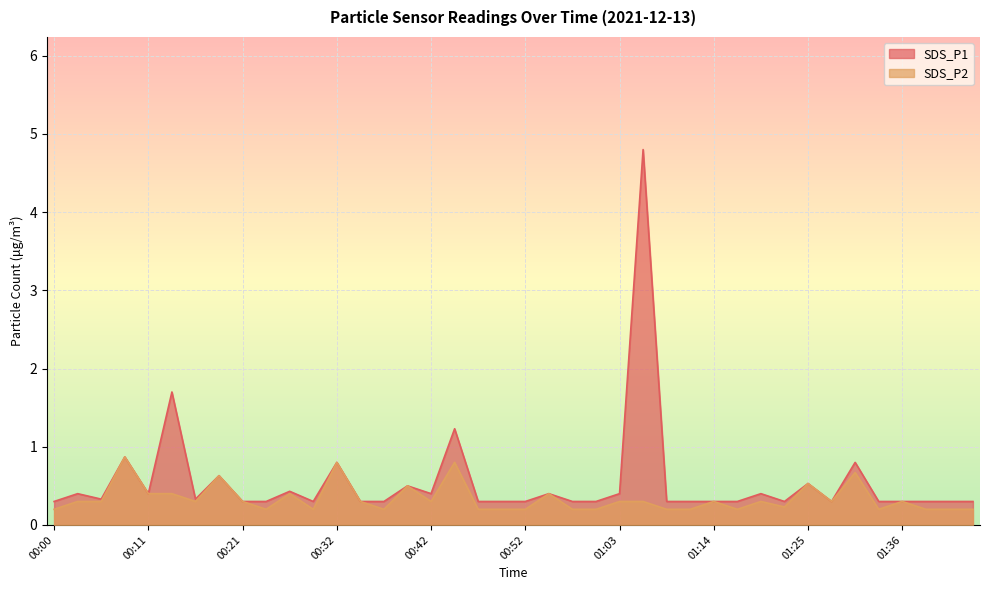

How many lines are shown in the chart?

2